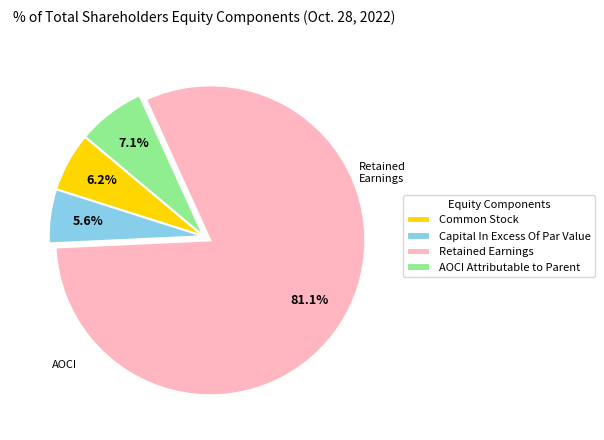

Between Retained Earnings and Common Stock, which is larger?

Retained Earnings